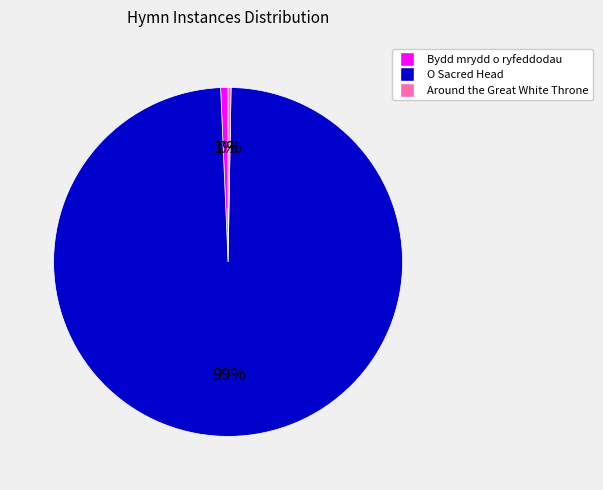

Which category has the biggest portion of the pie?

O Sacred Head